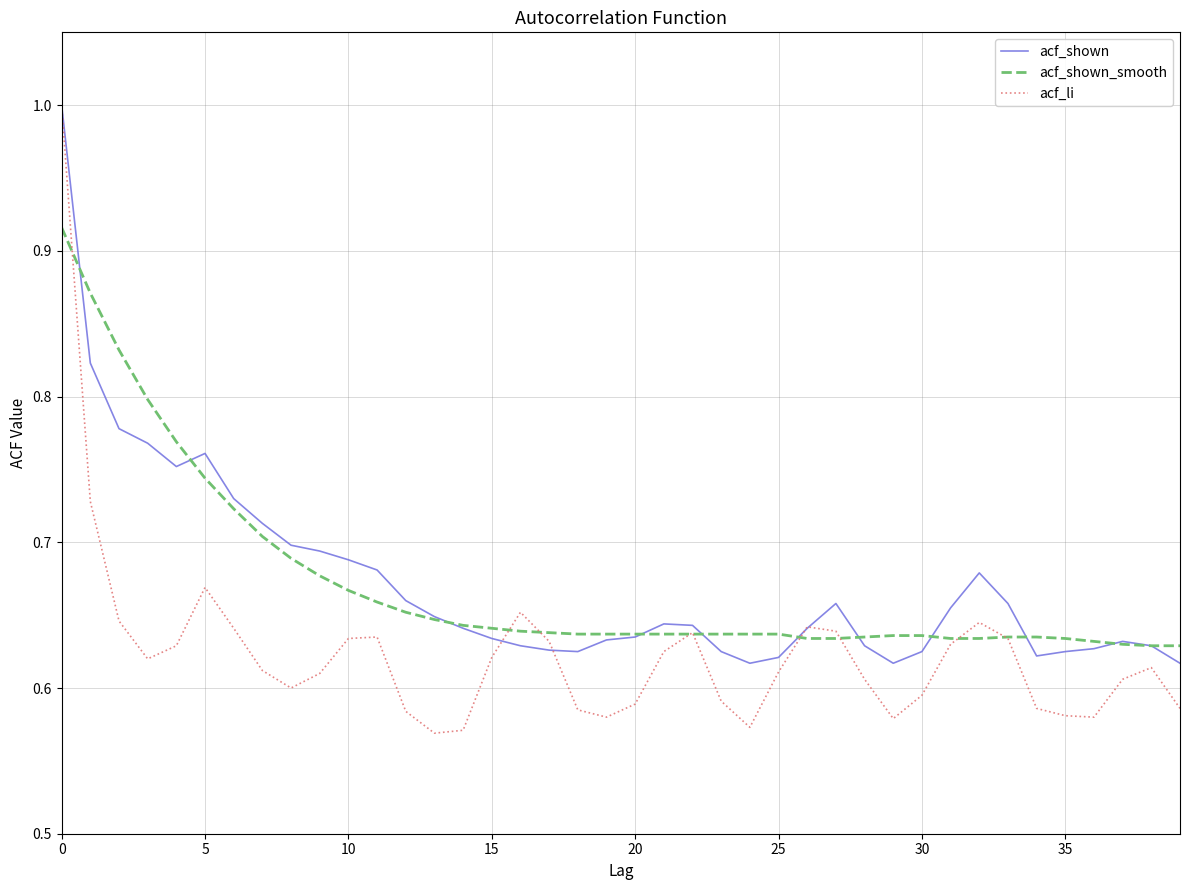

How many categories are shown in the chart?

40